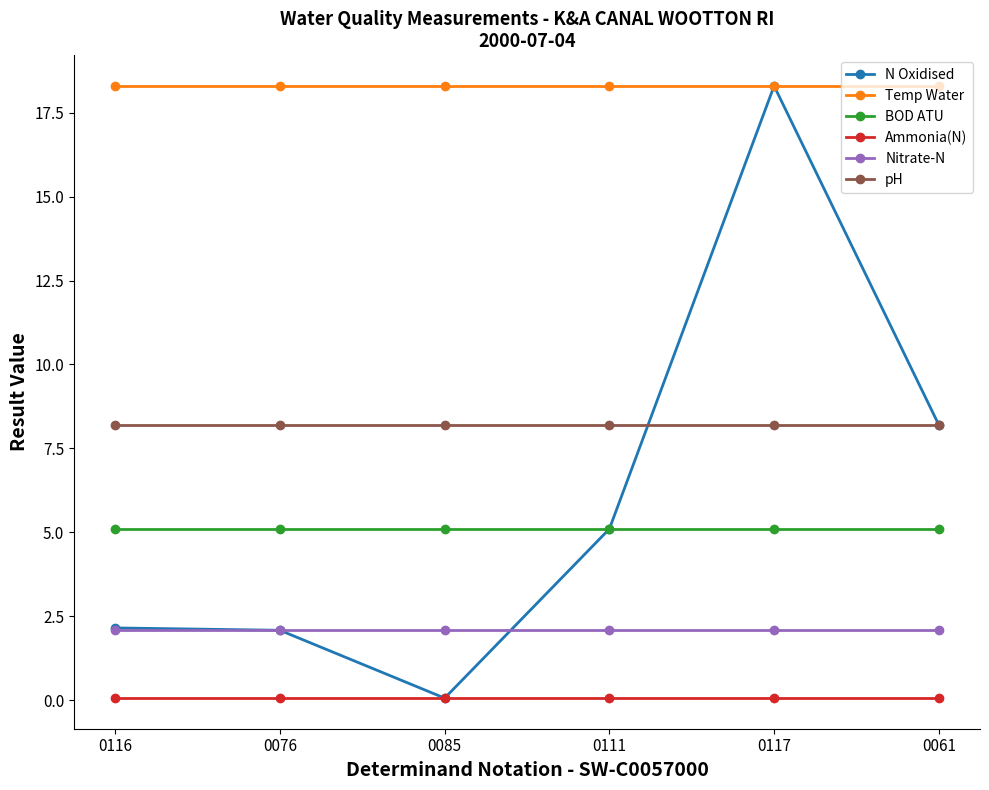

What is the minimum value shown in the chart?

0.1